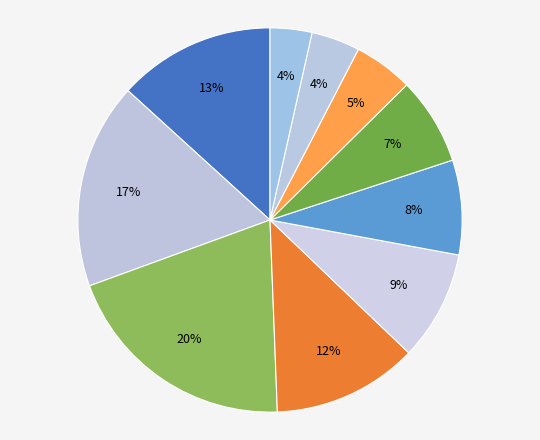

Count the number of slices in the pie.

10